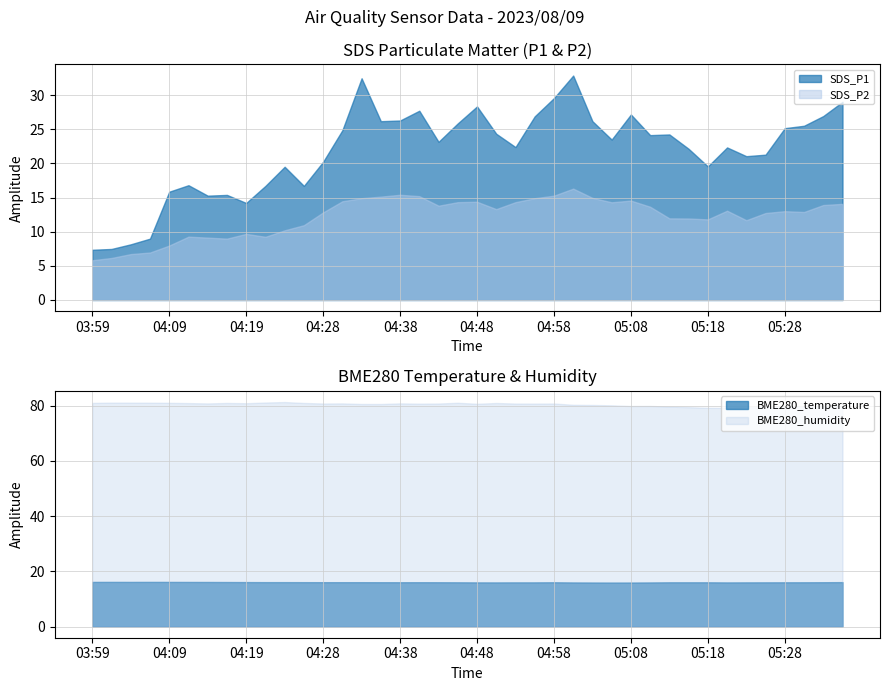

Reading left to right, list all the values displayed in this chart.

SDS_P1: SDS_P1=7.3	SDS_P2=7.5	BME280_temperature=8.2	BME280_humidity=9.0	4=15.8	5=16.8	6=15.3	7=15.4	8=14.2	9=16.7	10=19.5	11=16.7	12=20.2	13=24.9	14=32.5	15=26.2	16=26.3	17=27.7	18=23.1	19=25.9	20=28.3	21=24.3	22=22.4	23=26.9	24=29.6	25=32.9	26=26.2	27=23.5	28=27.1	29=24.1	30=24.2	31=22.1	32=19.6	33=22.3	34=21.1	35=21.3	36=25.1	37=25.5	38=26.9	39=29.0
SDS_P2: SDS_P1=5.8	SDS_P2=6.2	BME280_temperature=6.7	BME280_humidity=7.0	4=8.0	5=9.3	6=9.1	7=9.0	8=9.7	9=9.2	10=10.2	11=10.9	12=12.8	13=14.4	14=14.9	15=15.1	16=15.4	17=15.2	18=13.8	19=14.3	20=14.4	21=13.3	22=14.3	23=14.9	24=15.3	25=16.3	26=14.9	27=14.3	28=14.6	29=13.7	30=11.9	31=11.9	32=11.8	33=13.1	34=11.7	35=12.7	36=13.0	37=12.9	38=13.9	39=14.1
BME280_temperature: SDS_P1=16.1	SDS_P2=16.1	BME280_temperature=16.1	BME280_humidity=16.1	4=16.1	5=16.1	6=16.1	7=16.1	8=16.1	9=16.1	10=16.1	11=16.1	12=16.0	13=16.0	14=16.0	15=16.0	16=16.0	17=16.0	18=16.0	19=16.0	20=16.0	21=16.0	22=16.0	23=16.0	24=16.0	25=15.9	26=15.9	27=15.9	28=15.9	29=15.9	30=16.0	31=16.0	32=16.0	33=16.0	34=16.0	35=16.0	36=16.0	37=16.0	38=16.0	39=16.1
BME280_humidity: SDS_P1=80.9	SDS_P2=81.0	BME280_temperature=81.0	BME280_humidity=81.0	4=81.0	5=80.9	6=80.8	7=80.9	8=80.8	9=81.1	10=81.2	11=80.9	12=80.7	13=80.8	14=80.5	15=80.5	16=80.8	17=80.7	18=80.7	19=81.0	20=80.6	21=80.9	22=80.7	23=80.7	24=80.7	25=80.3	26=80.2	27=80.1	28=79.8	29=79.8	30=79.6	31=79.4	32=79.2	33=79.1	34=79.4	35=79.5	36=79.5	37=79.6	38=80.0	39=79.9